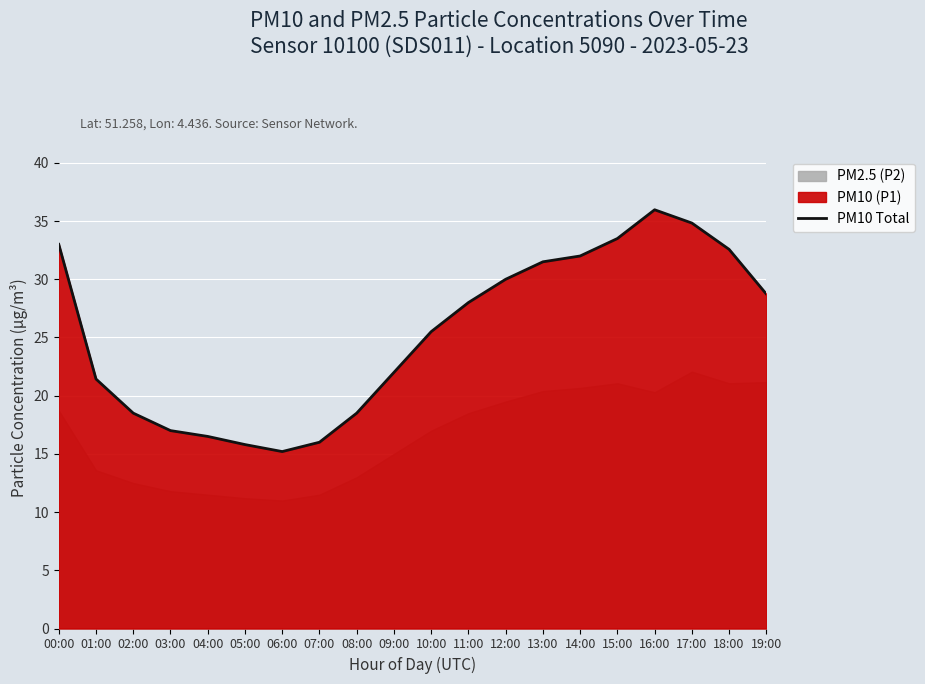

Which label corresponds to the smallest value in the chart?

06:00